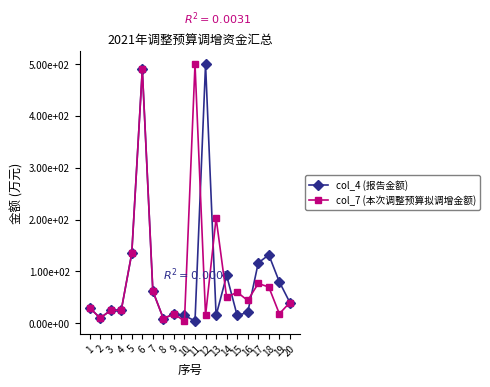

Which series has the largest total across all categories?

col_7 (本次调整预算拟调增金额)